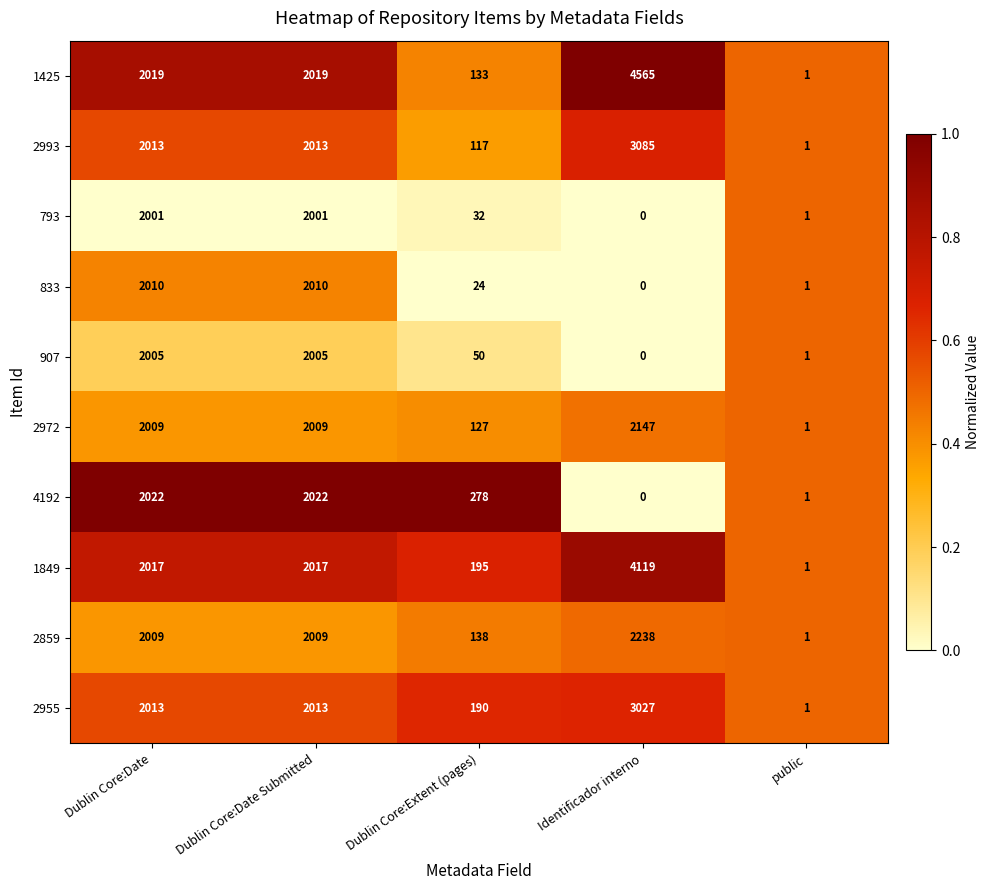

Rank the series by their maximum value, from highest to lowest.

1425, 1849, 2993, 2955, 2859, 2972, 4192, 833, 907, 793